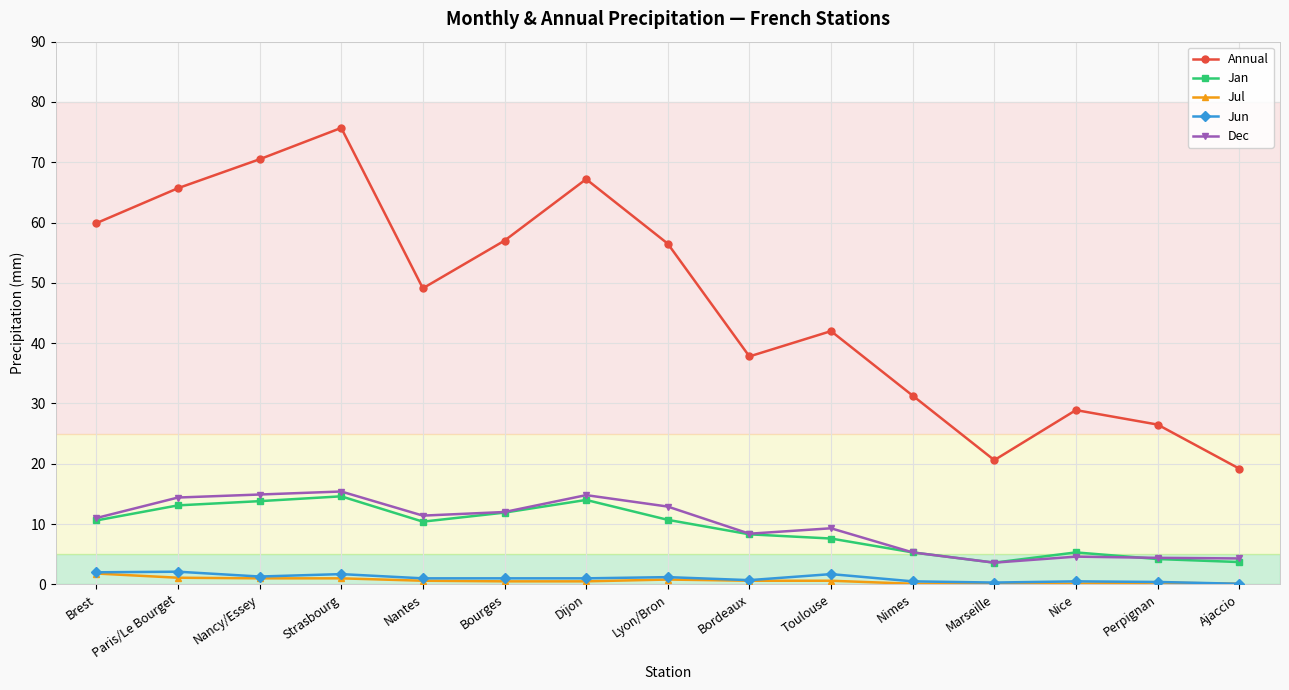

What is the lowest value of the Jan series?

3.6